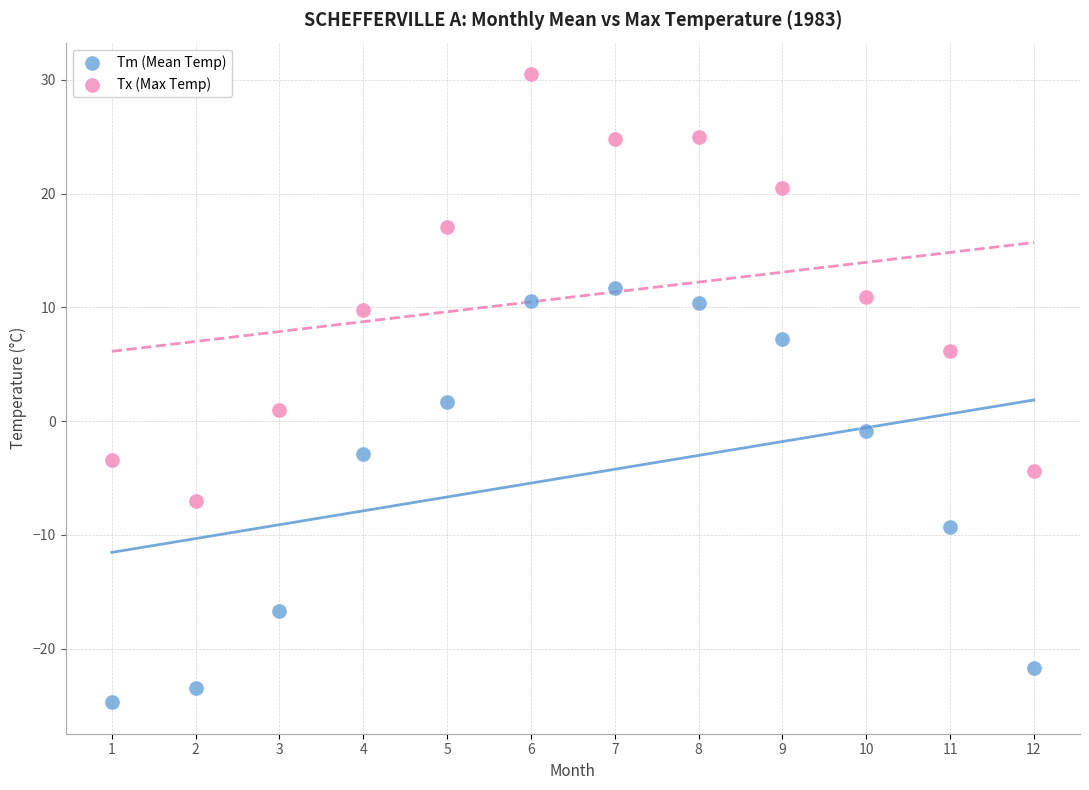

What is the X range (max minus min) for the scatter plot?

11.0